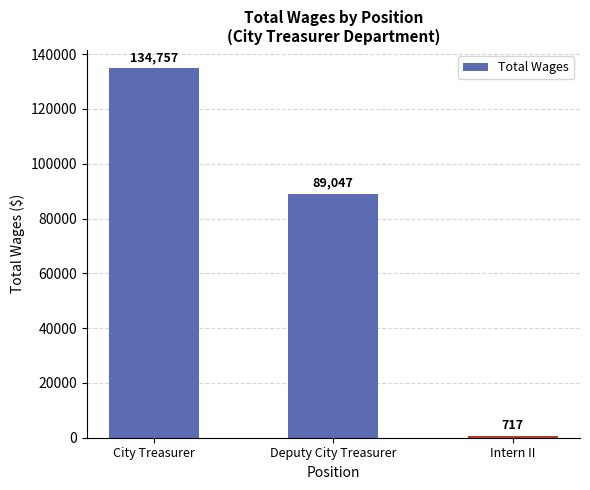

What is the difference between the maximum and minimum values?

134040